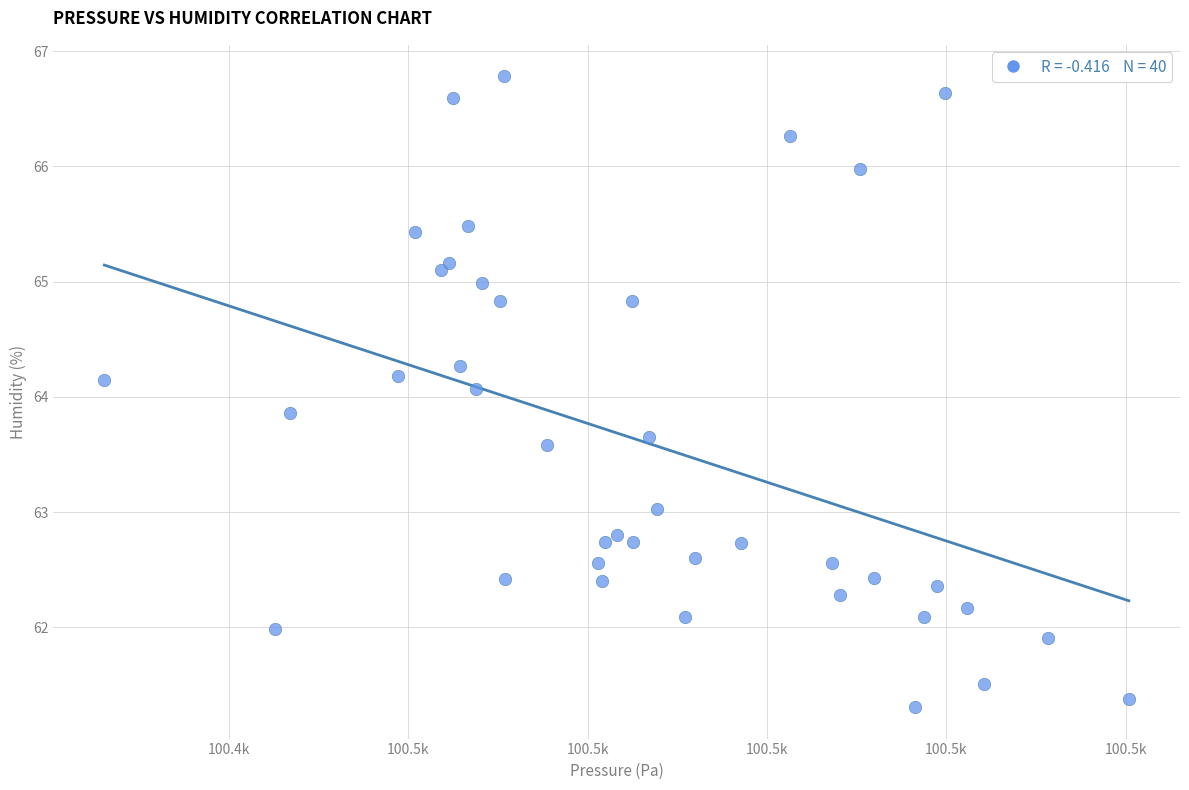

What Y value in the scatter plot is closest to 64?

64.1